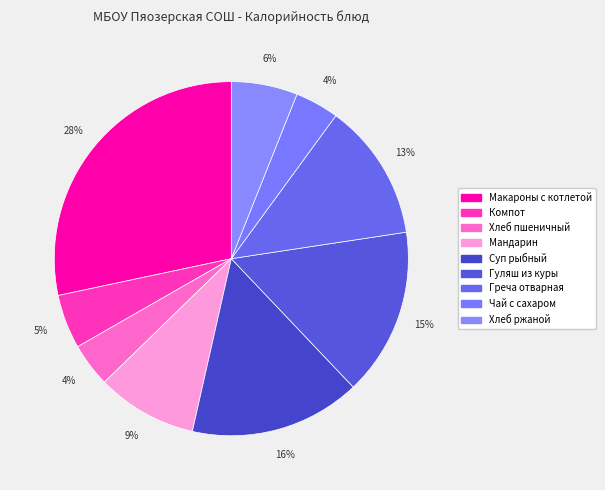

Does any single category account for the majority?

No